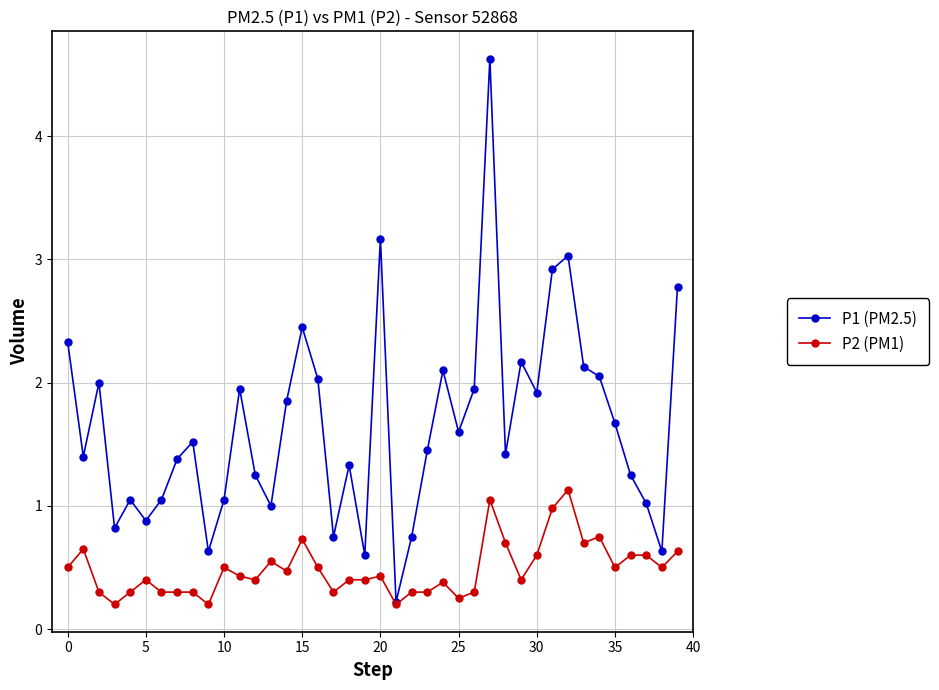

List the series in order of their overall mean, lowest first.

P2 (PM1), P1 (PM2.5)